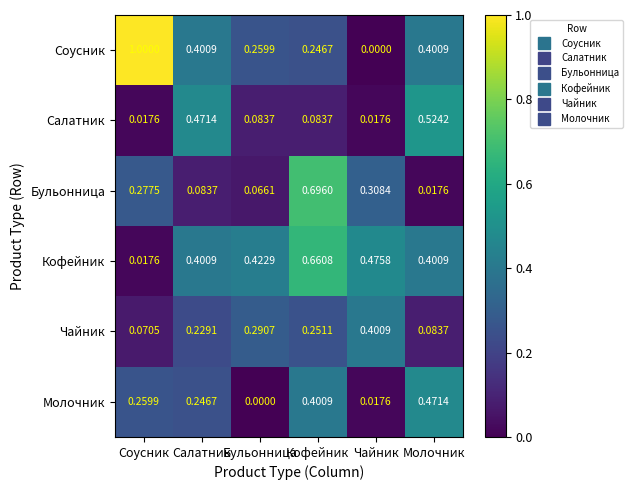

List the series in order of their peak value, lowest first.

Чайник, Молочник, Салатник, Кофейник, Бульонница, Соусник